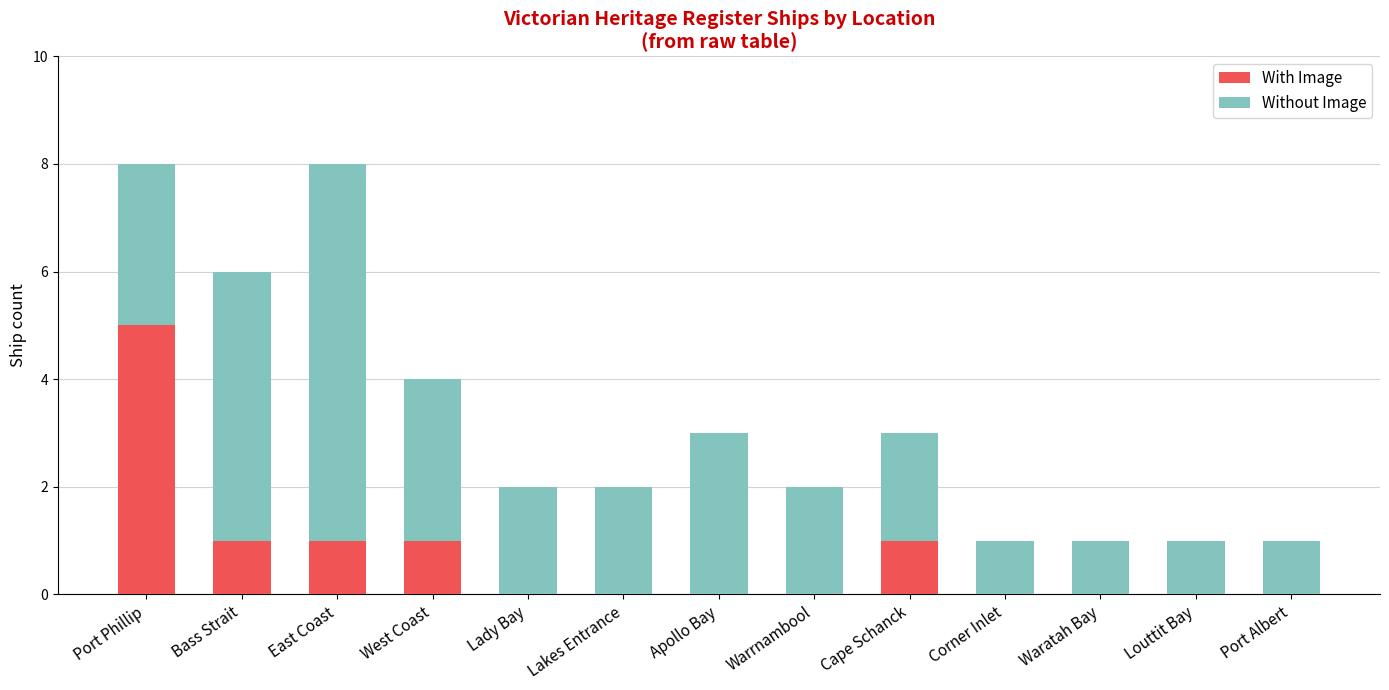

What are all the series names shown in the legend?

With Image, Without Image